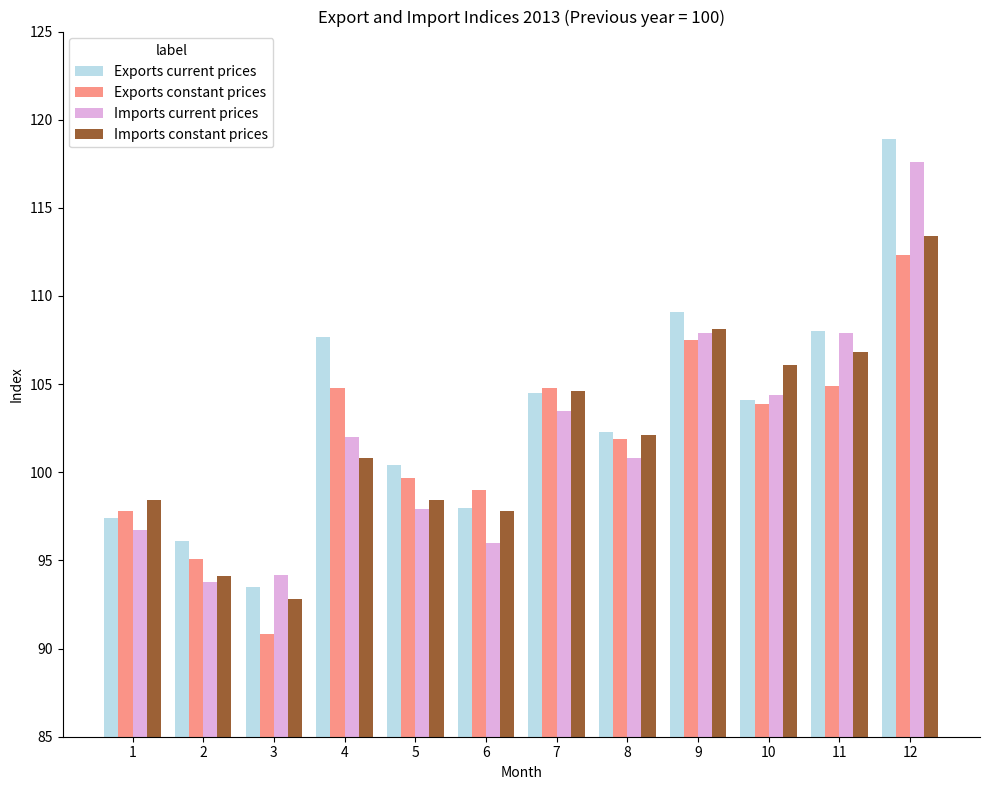

How many bars are there in each group?

4